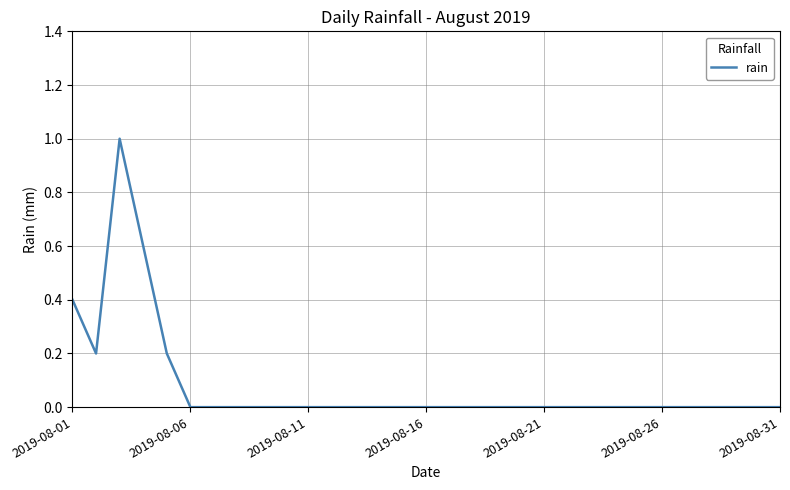

What is the difference between the maximum and minimum values?

1.0